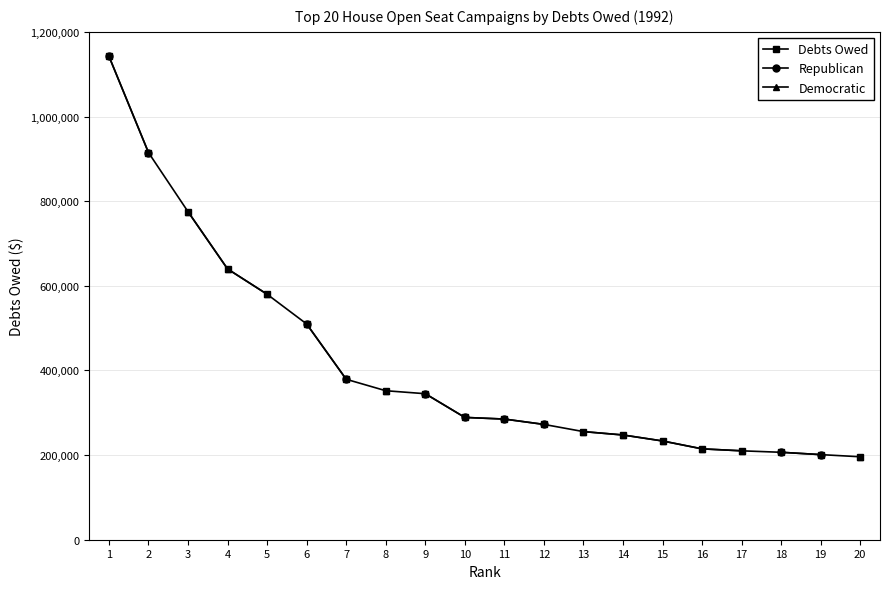

List the series in order of their peak value, lowest first.

Debts Owed, Republican, Democratic